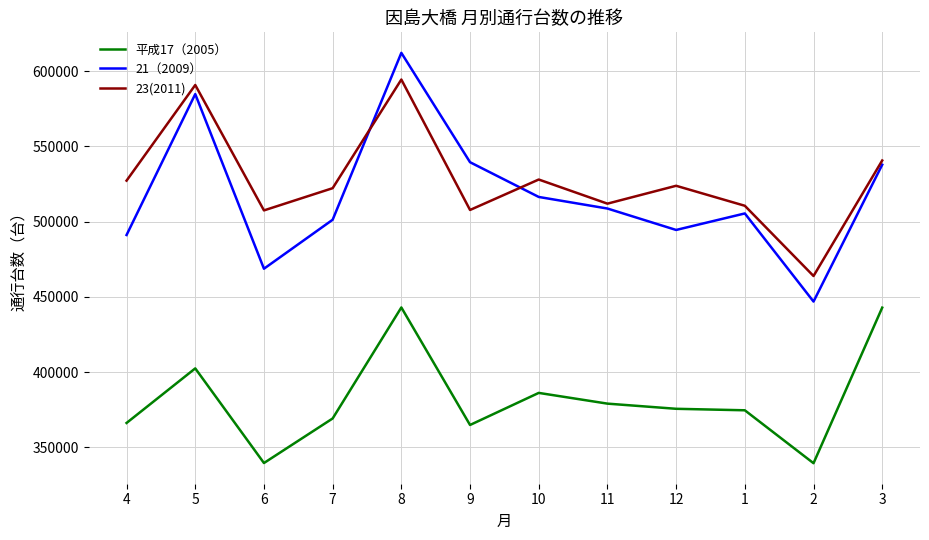

What is the sum of all 23(2011) values?

6328450